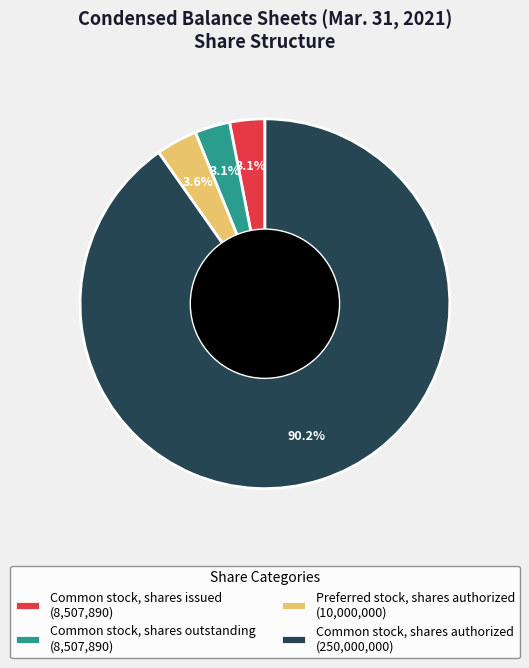

To the nearest percent, what portion does Common stock, shares issued represent?

3%